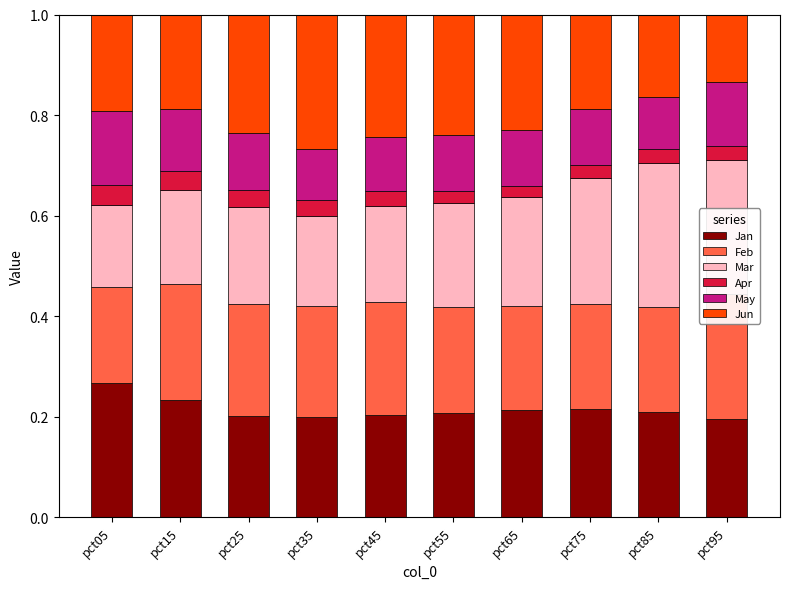

Reading right to left, extract all data points from this chart.

Jan: pct95=0.2	pct85=0.2	pct75=0.2	pct65=0.2	pct55=0.2	pct45=0.2	pct35=0.2	pct25=0.2	pct15=0.2	pct05=0.3
Feb: pct95=0.2	pct85=0.2	pct75=0.2	pct65=0.2	pct55=0.2	pct45=0.2	pct35=0.2	pct25=0.2	pct15=0.2	pct05=0.2
Mar: pct95=0.3	pct85=0.3	pct75=0.3	pct65=0.2	pct55=0.2	pct45=0.2	pct35=0.2	pct25=0.2	pct15=0.2	pct05=0.2
Apr: pct95=0.0	pct85=0.0	pct75=0.0	pct65=0.0	pct55=0.0	pct45=0.0	pct35=0.0	pct25=0.0	pct15=0.0	pct05=0.0
May: pct95=0.1	pct85=0.1	pct75=0.1	pct65=0.1	pct55=0.1	pct45=0.1	pct35=0.1	pct25=0.1	pct15=0.1	pct05=0.1
Jun: pct95=0.1	pct85=0.2	pct75=0.2	pct65=0.2	pct55=0.2	pct45=0.2	pct35=0.3	pct25=0.2	pct15=0.2	pct05=0.2